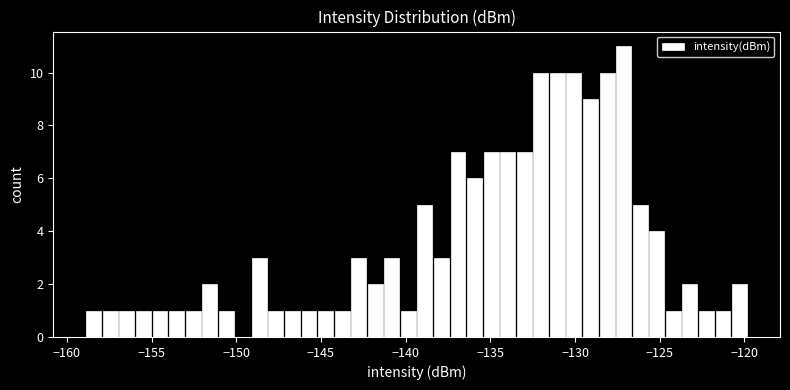

Around what value on the x-axis is the tallest bar? Give the approximate position of its centre, as read against the axis.

-127.0